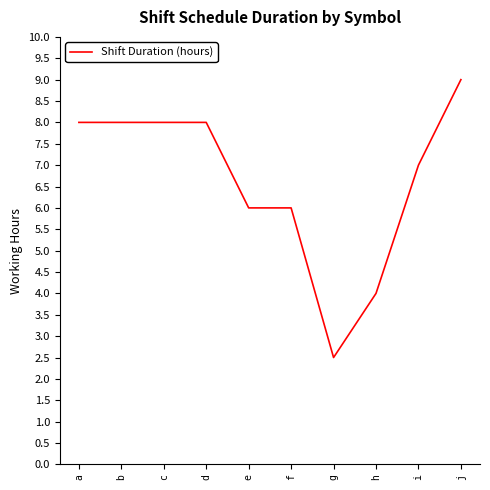

What is the approximate value at j?

9.0